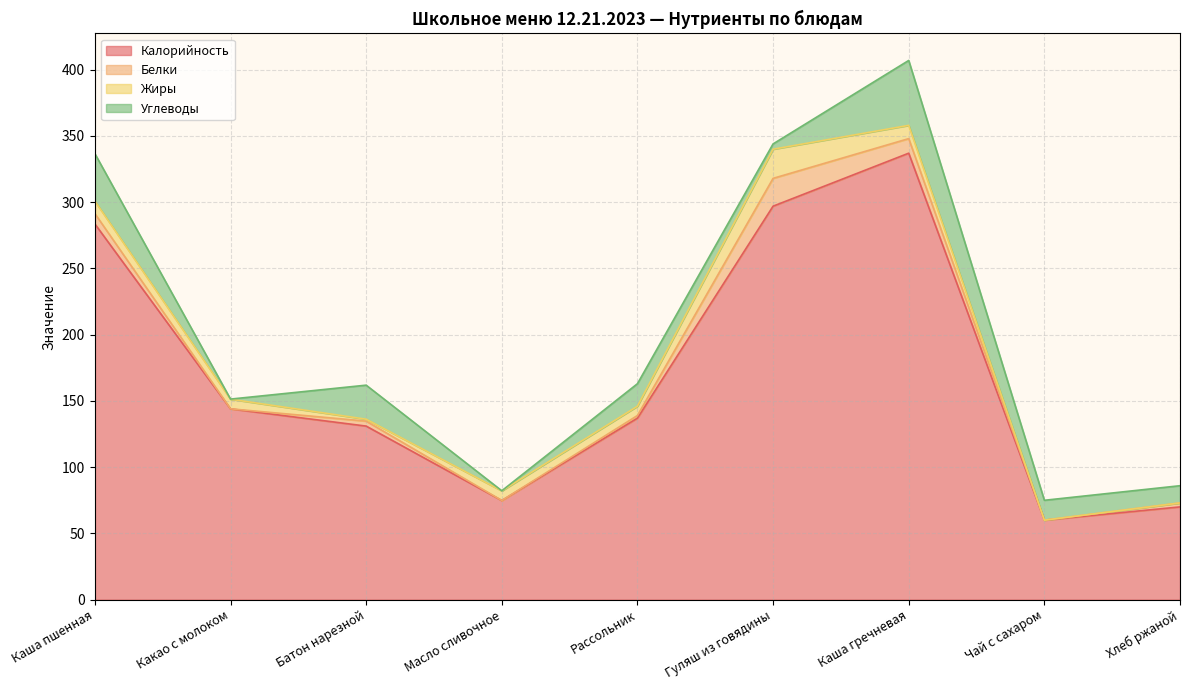

In Жиры, how many points are lower than both neighbors (excluding endpoints)?

2